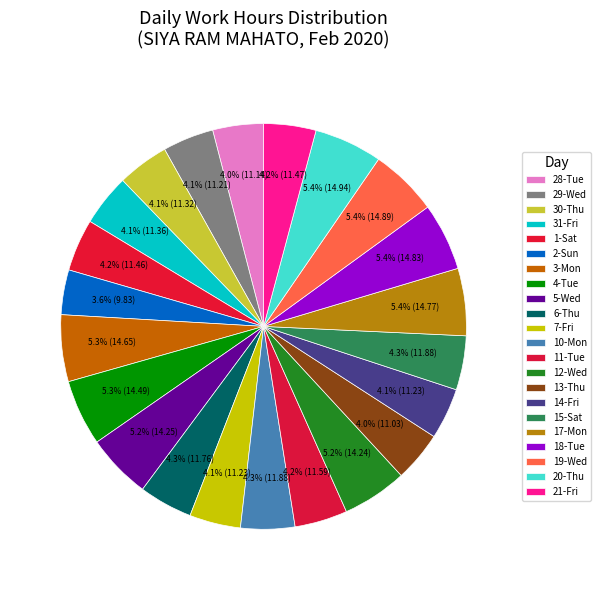

Does 30-Thu represent more than half of the total?

No